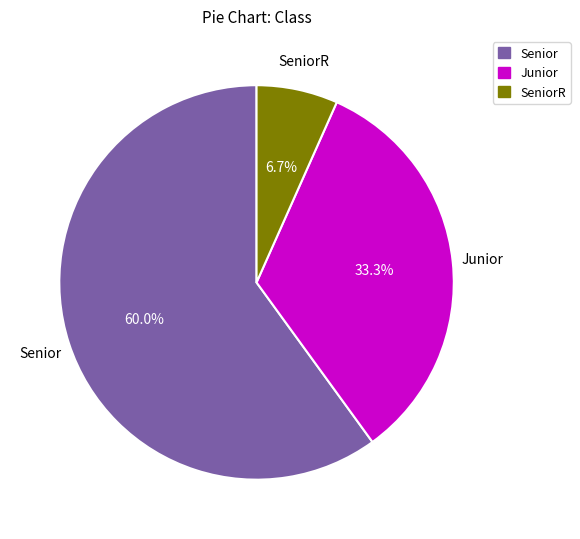

Count the number of slices in the pie.

3